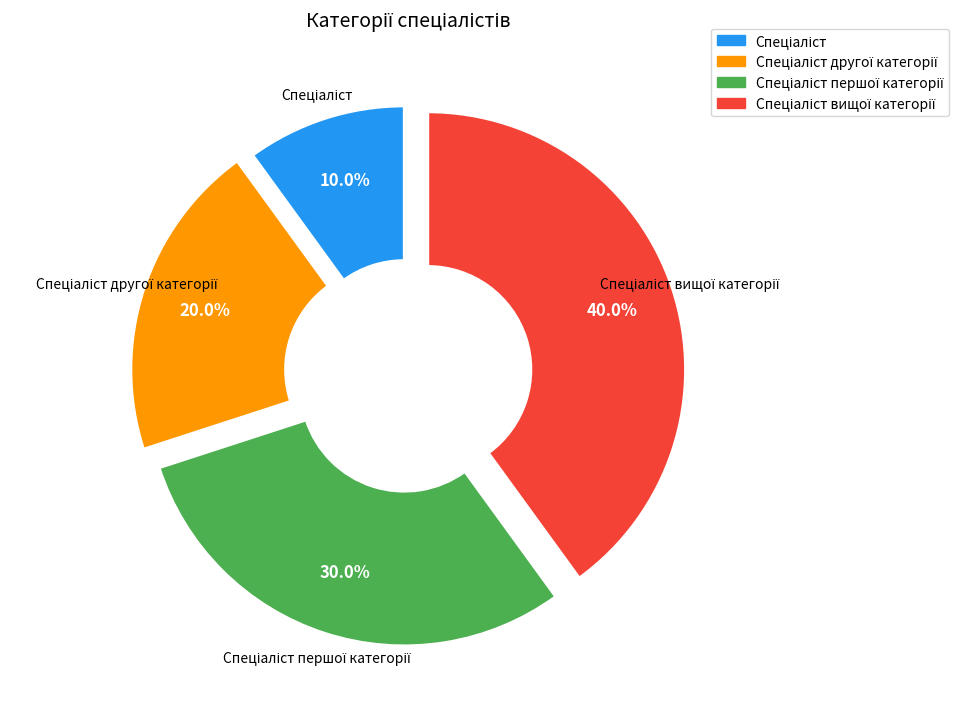

Is there a majority slice in this chart?

No